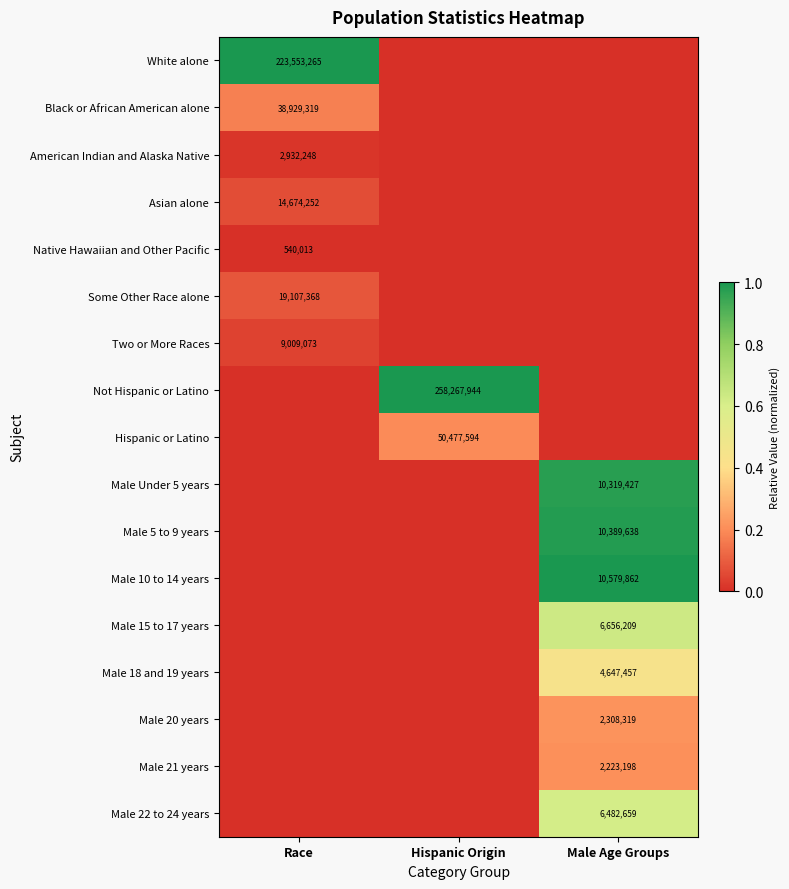

Which has a higher value, Hispanic Origin or Race?

Race